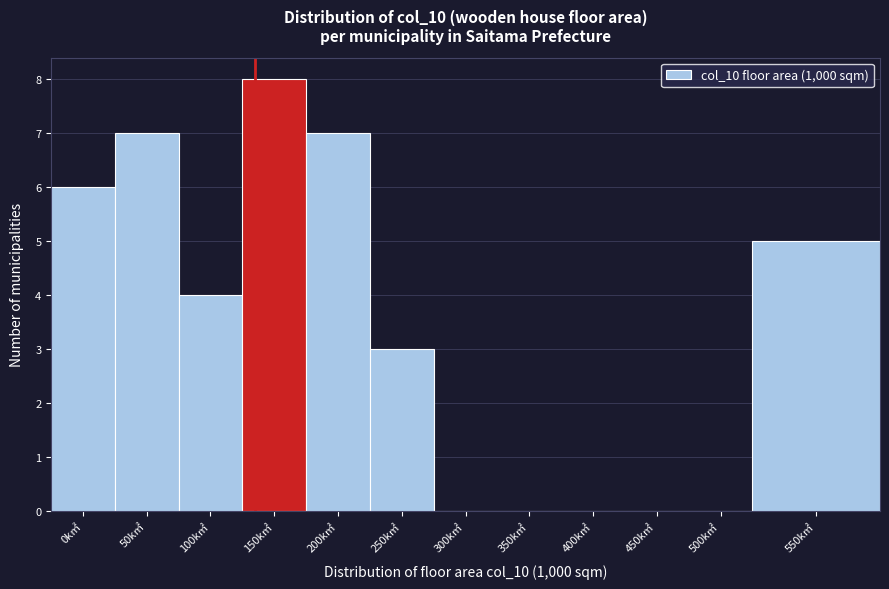

Reading left to right, extract all data points from this chart.

0k㎡=6	50k㎡=7	100k㎡=4	150k㎡=8	200k㎡=7	250k㎡=3	300k㎡=0	350k㎡=0	400k㎡=0	450k㎡=0	500k㎡=0	550k㎡=5